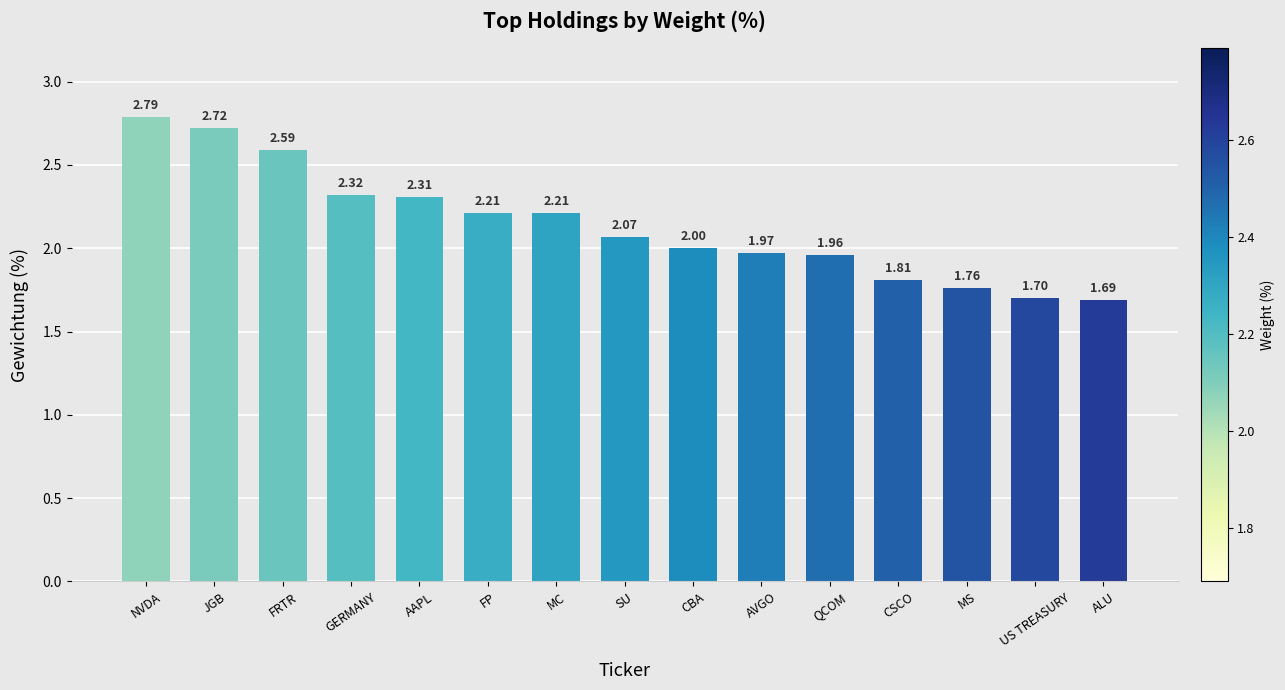

What is the change in value from NVDA to MS?

-1.0